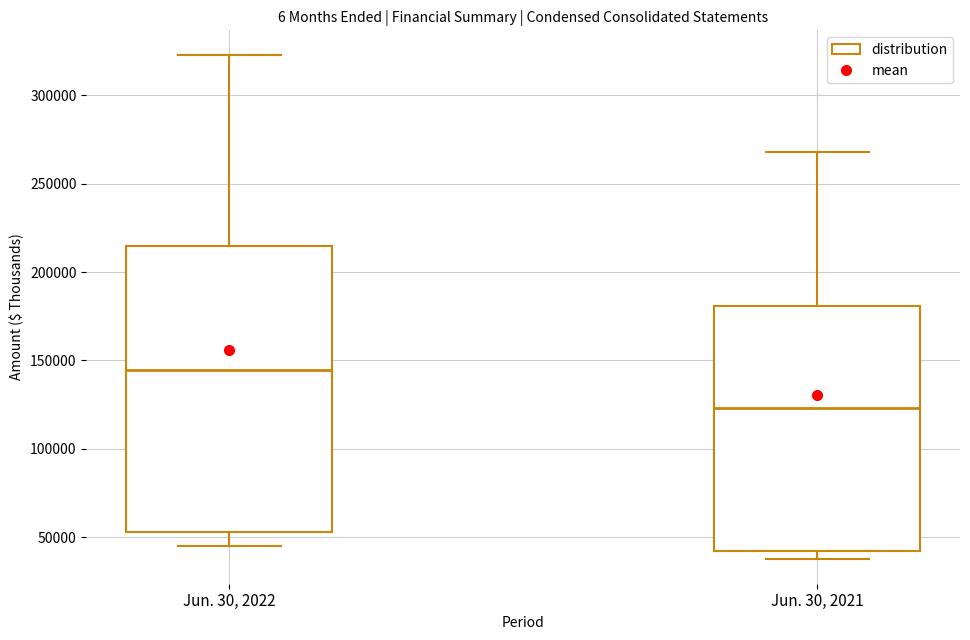

Which box's median line is the highest?

Jun. 30, 2022